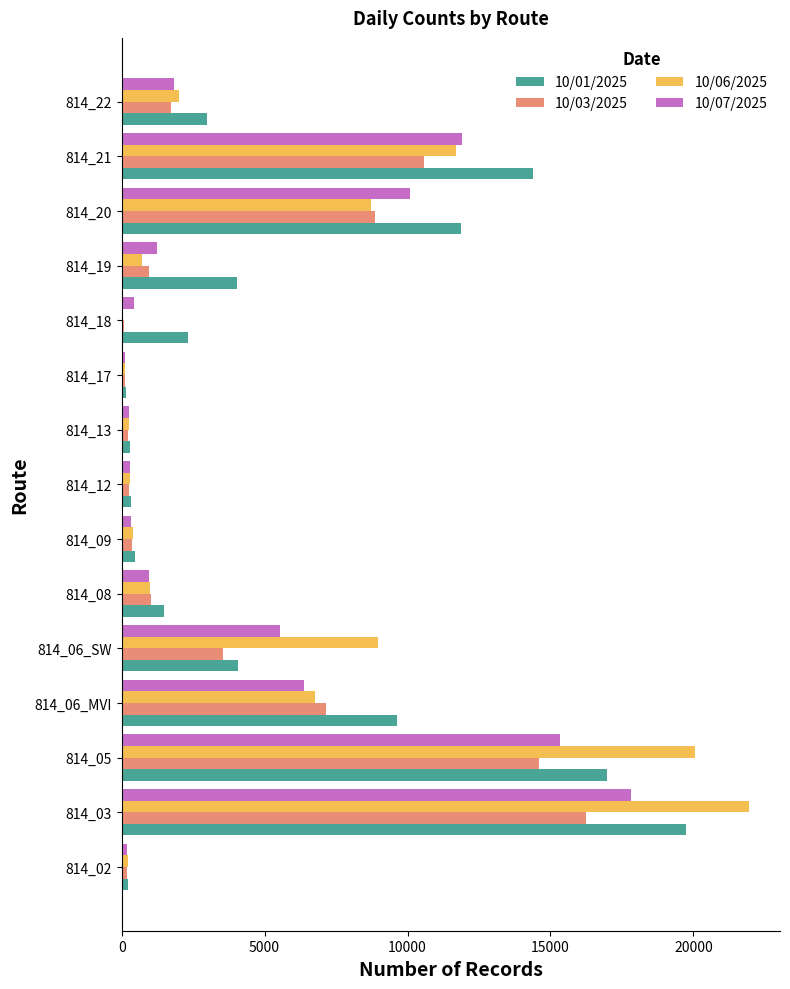

How many data points does each series have?

15